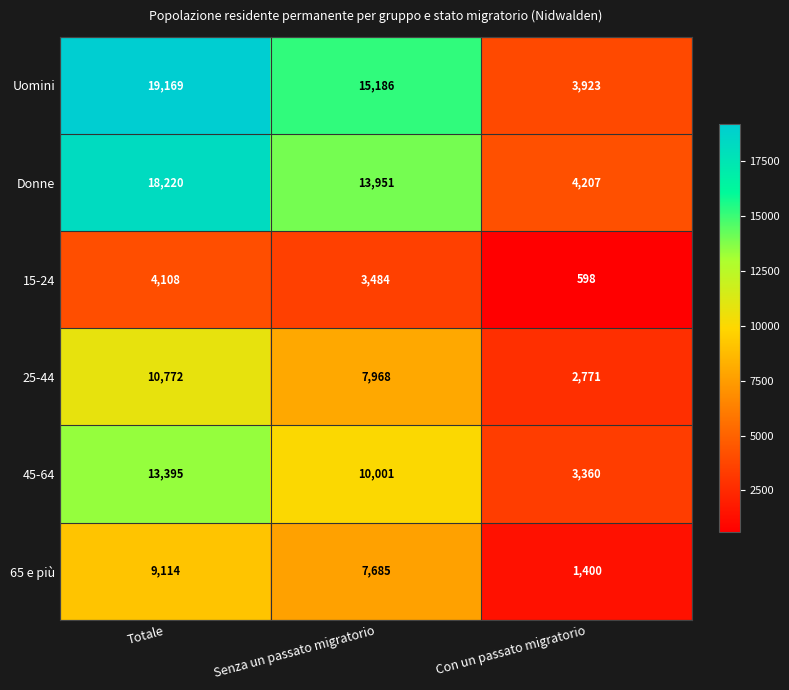

Reading left to right, what are all the values shown in this chart?

Uomini: 19169	15186	3923
Donne: 18220	13951	4207
15-24: 4108	3484	598
25-44: 10772	7968	2771
45-64: 13395	10001	3360
65 e più: 9114	7685	1400